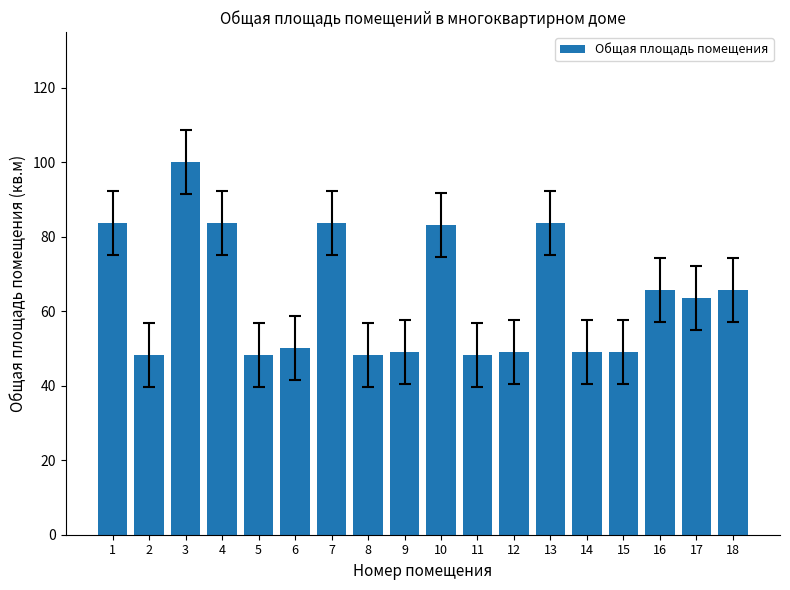

Where does the data first go above 63?

1